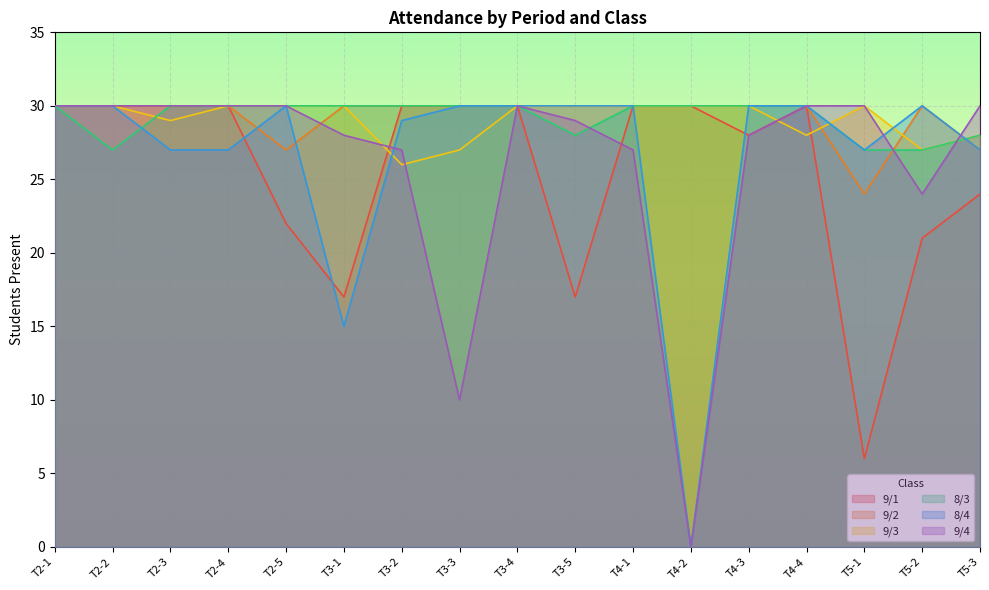

How many lines are shown in the chart?

6